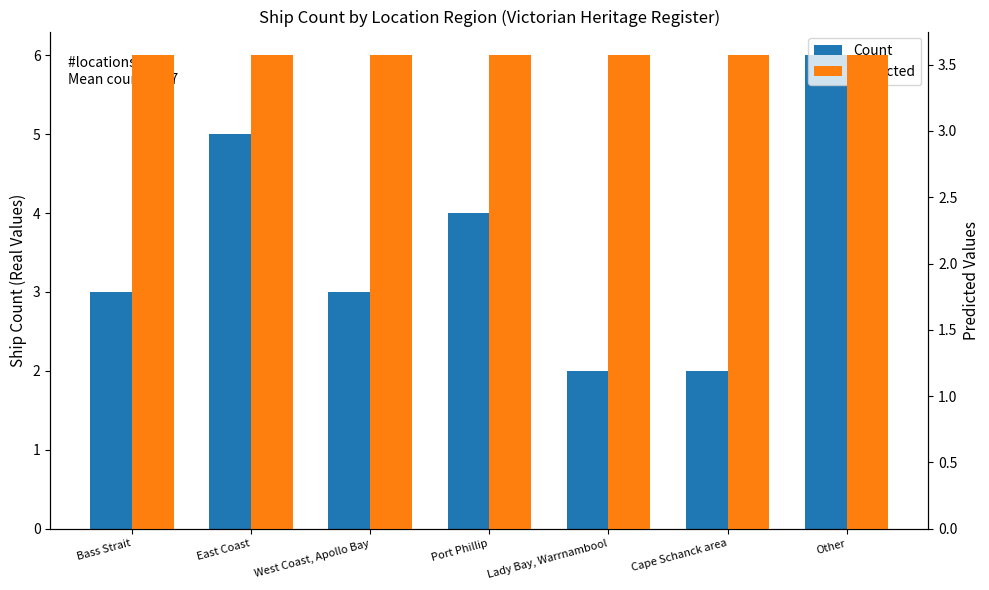

What are all the series names shown in the legend?

Count, Predicted